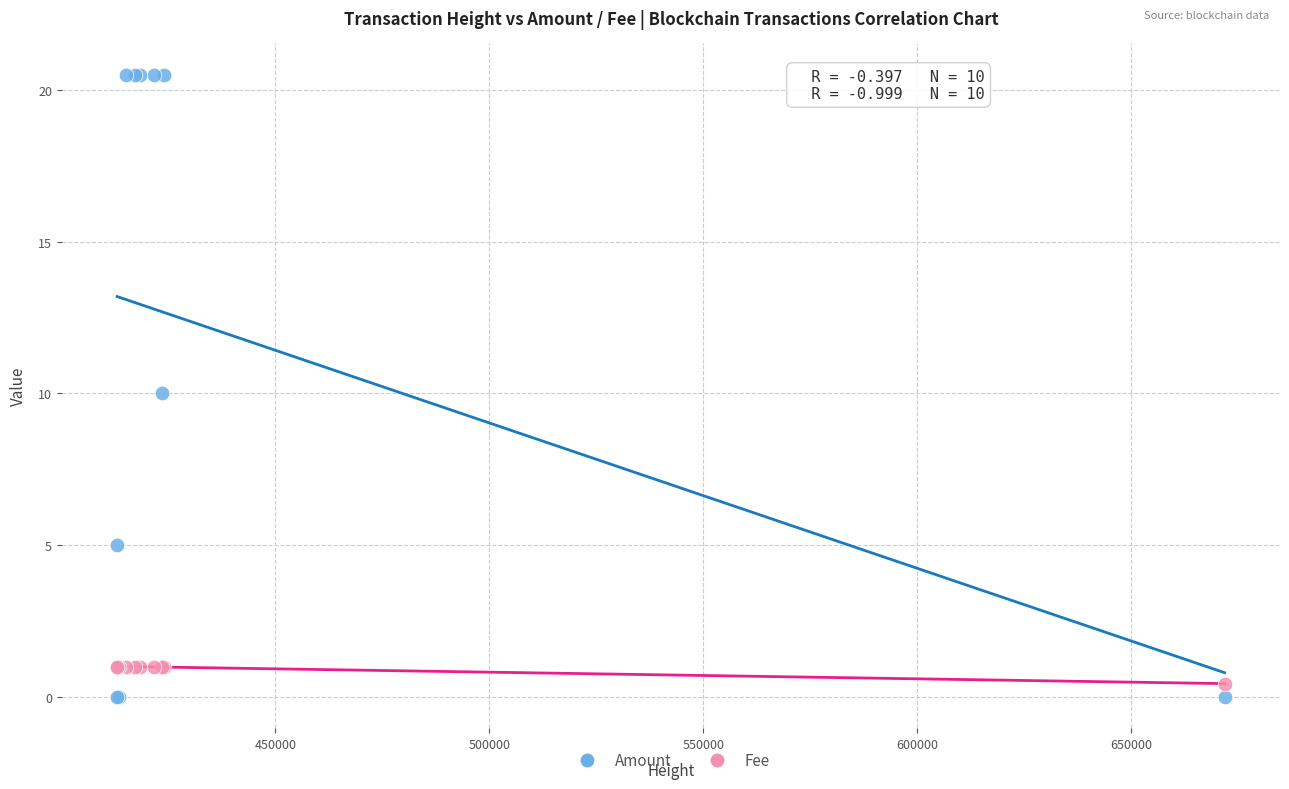

Which series reaches the minimum Y coordinate?

Amount